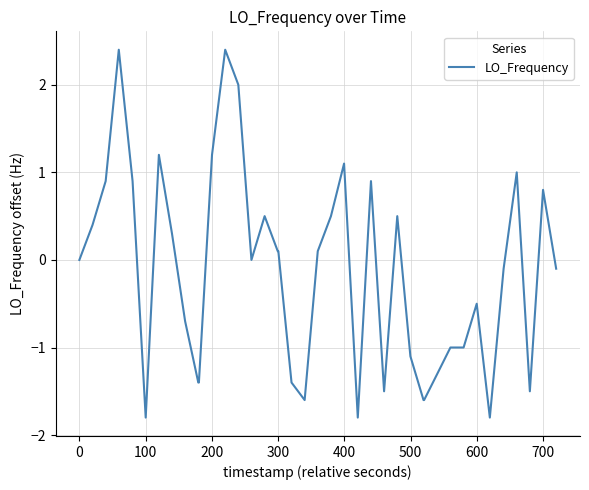

What is the difference between the maximum and minimum values?

4.2